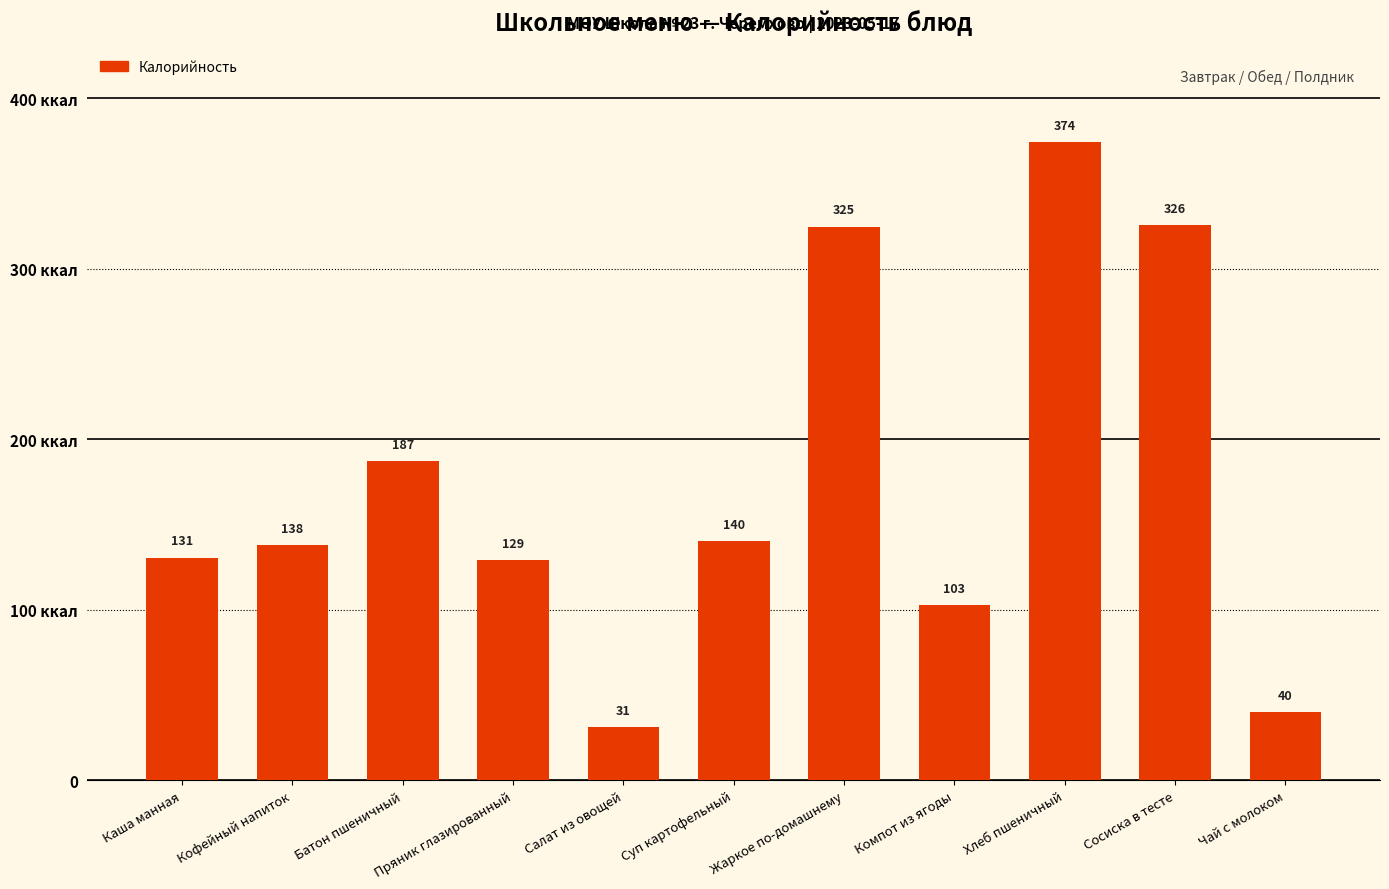

At which category does the chart reach its peak across all series?

Хлеб пшеничный